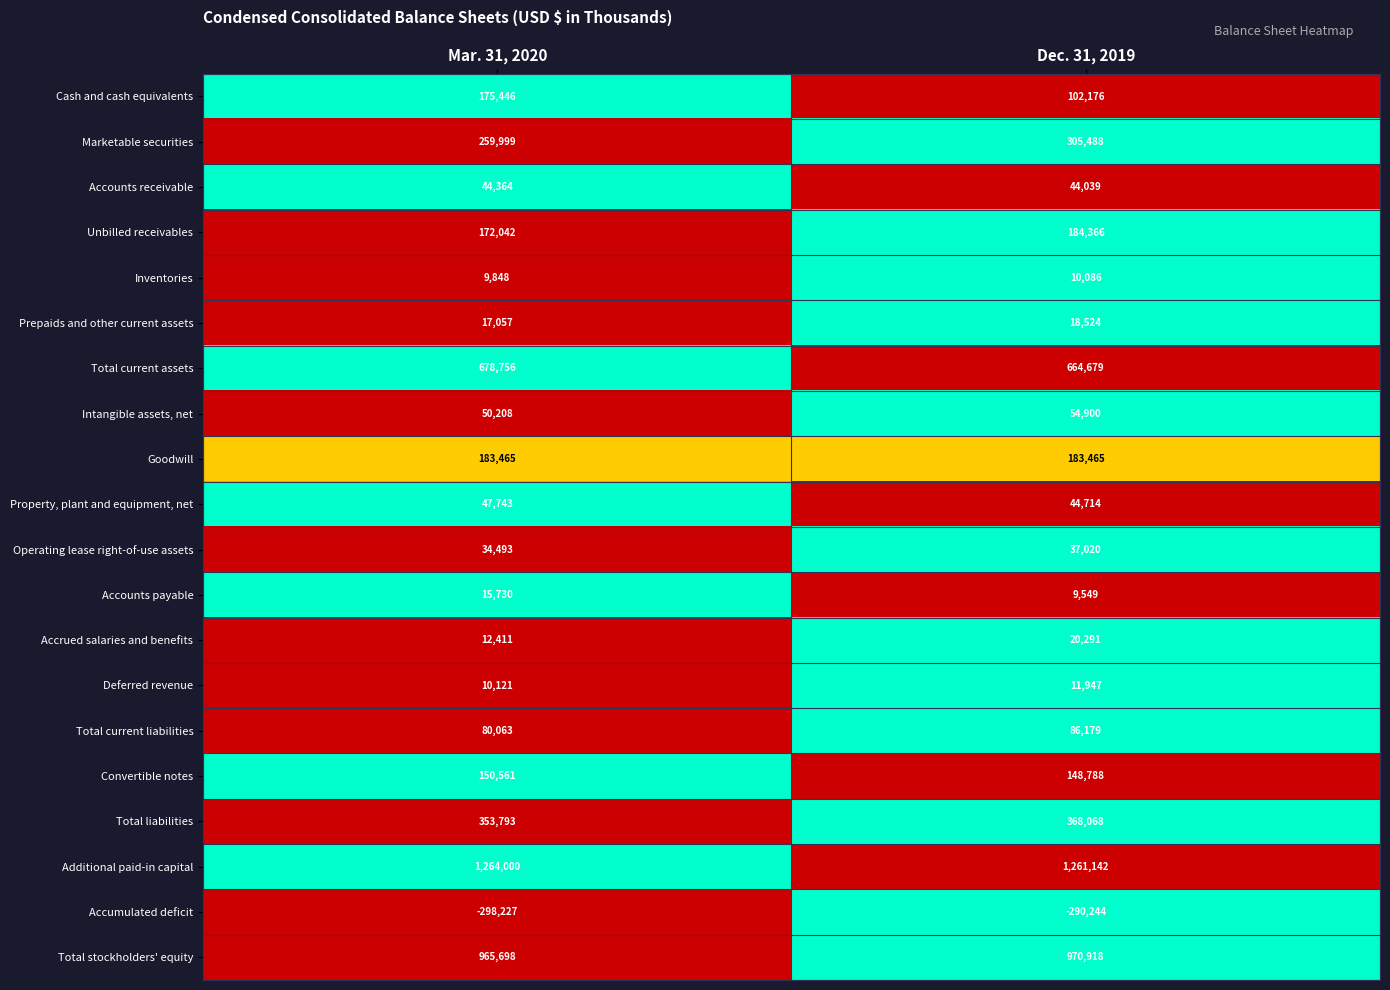

Is it true that Accounts payable equals 15730 at Mar. 31, 2020?

True